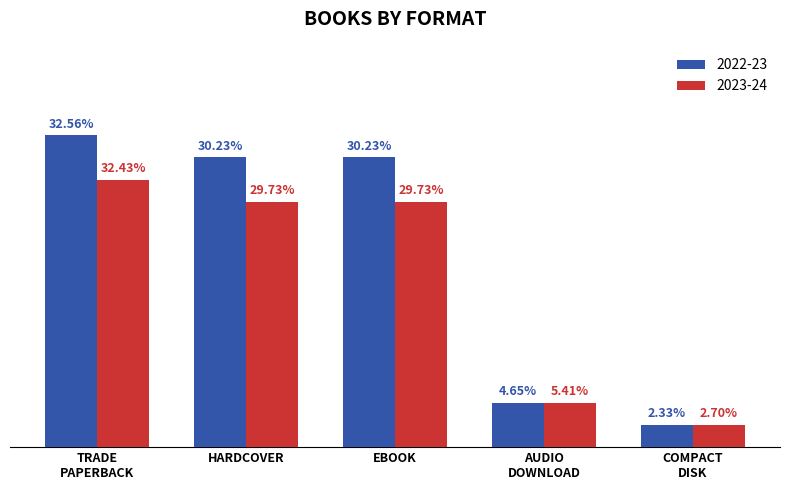

At which category does the chart reach its peak across all series?

Trade Paperback